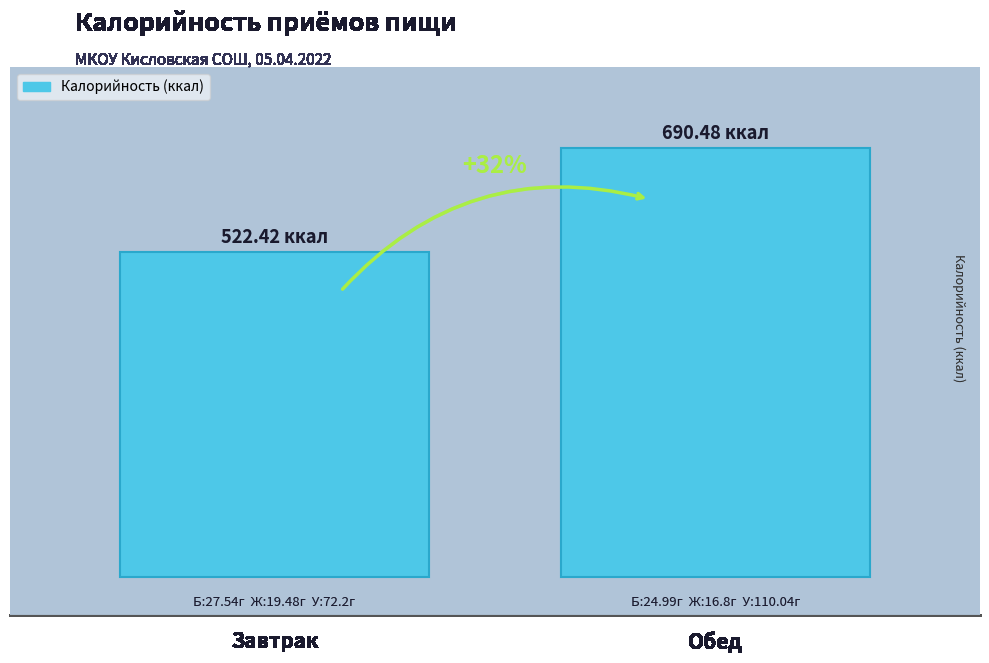

What position from the right is Завтрак?

2